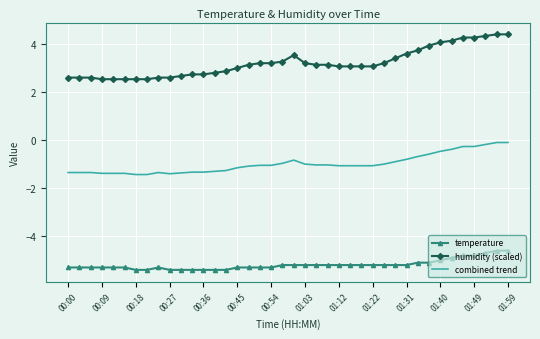

What is the maximum value for temperature?

-4.6